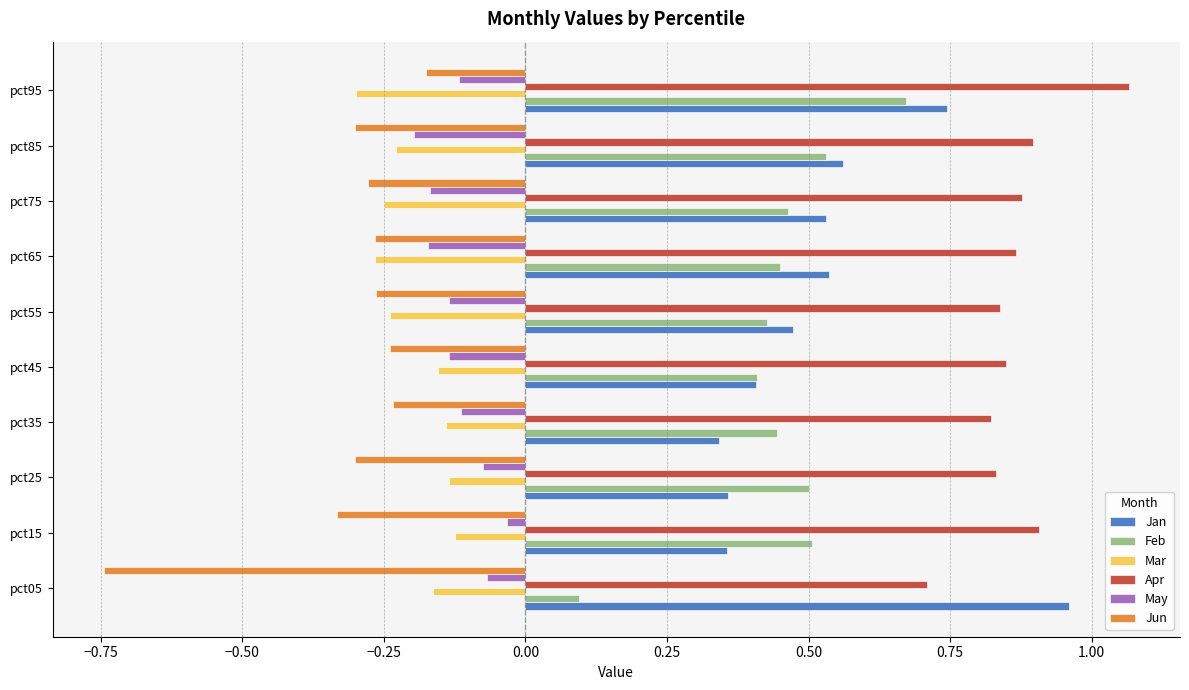

What is the sum of all May values?

-1.2